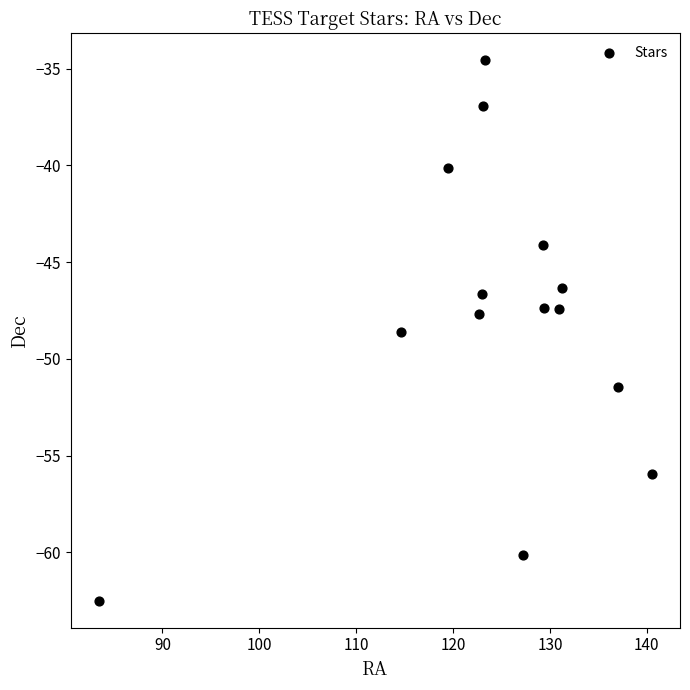

What is the range of X values (max minus min)?

57.2